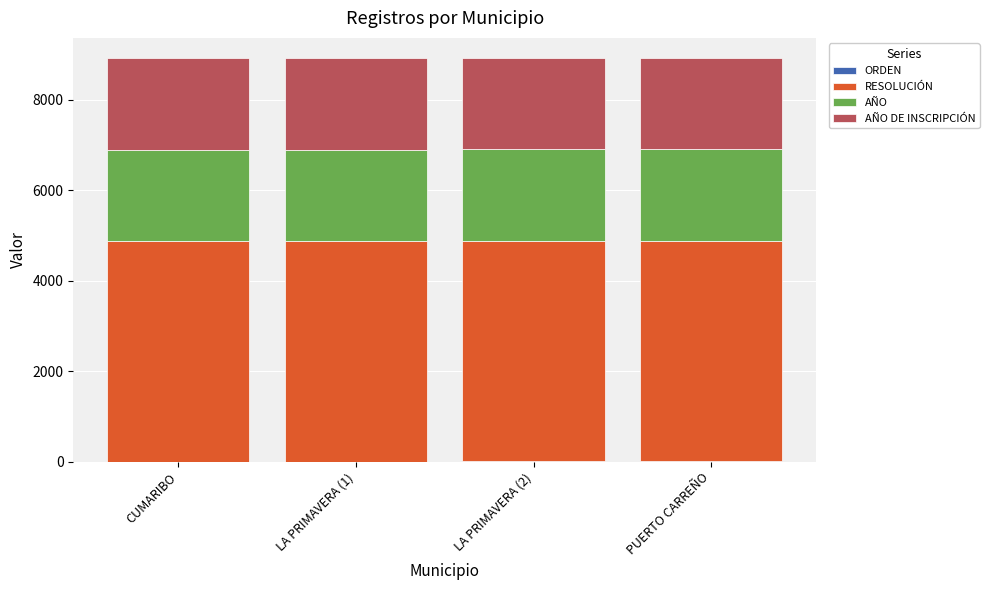

True or false: RESOLUCIÓN has a value of 1154 at LA PRIMAVERA (2).

False